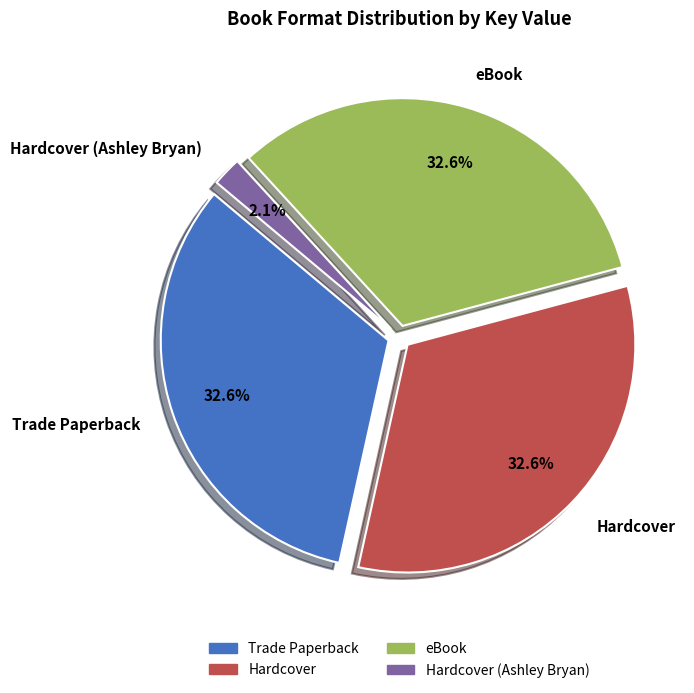

Does Hardcover represent more than half of the total?

No